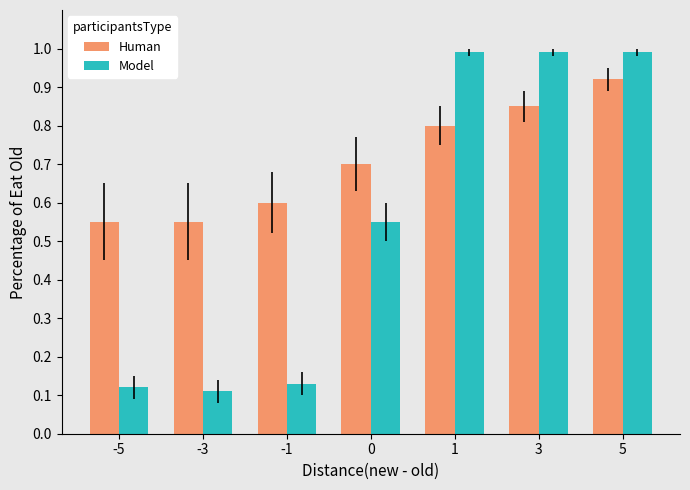

At which label does Human reach its peak?

5